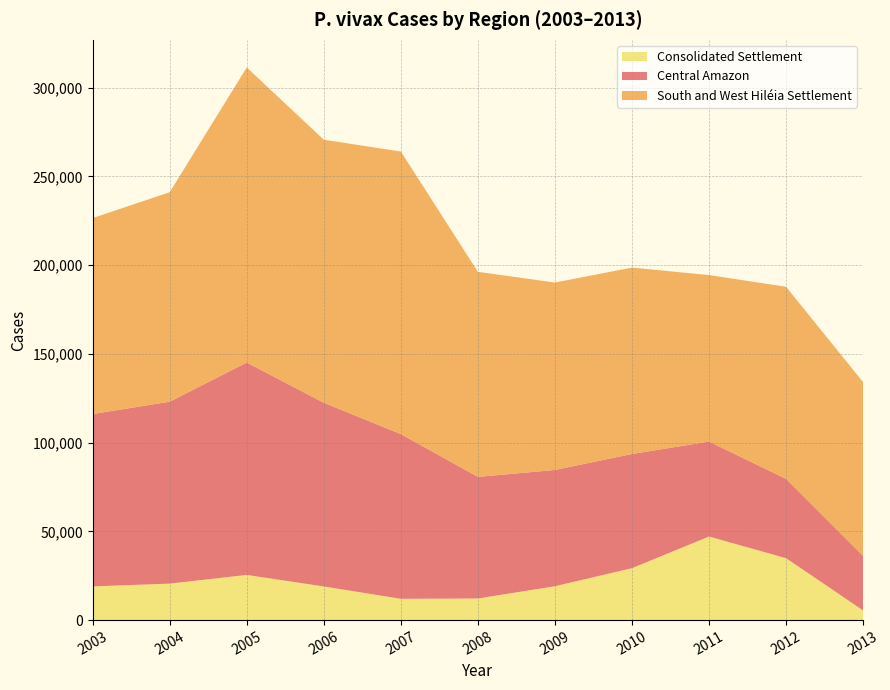

Reading right to left, extract all data points from this chart.

Central Amazon: 30744	44687	53489	64324	65499	68499	92786	103498	119637	102477	97125
South and West Hiléia Settlement: 97854	108212	93798	105001	105574	115525	159177	148180	166229	118002	110386
Consolidated Settlement: 5434	34869	47080	29259	19083	12179	11994	18944	25451	20553	18967